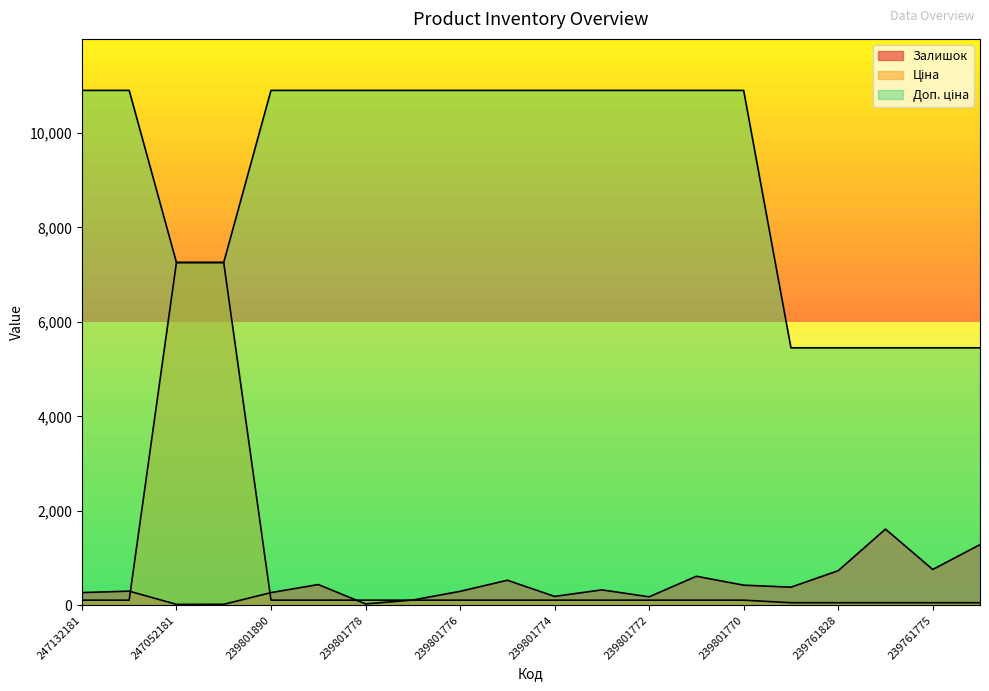

Reading left to right, transcribe all the data shown in this chart.

Залишок: 247132181=270.0	247132180=300.0	247052181=20.0	247052180=21.0	239801890=269.0	239801828=440.0	239801778=30.0	239801777=112.0	239801776=296.0	239801775=531.0	239801774=189.0	239801773=327.0	239801772=180.0	239801771=615.0	239801770=427.0	239761890=384.0	239761828=733.0	239761777=1614.0	239761775=759.0	239761774=1285.0
Ціна: 247132181=109.0	247132180=109.0	247052181=7258.9	247052180=7258.9	239801890=109.0	239801828=109.0	239801778=109.0	239801777=109.0	239801776=109.0	239801775=109.0	239801774=109.0	239801773=109.0	239801772=109.0	239801771=109.0	239801770=109.0	239761890=54.5	239761828=54.5	239761777=54.5	239761775=54.5	239761774=54.5
Доп. ціна: 247132181=10903.0	247132180=10903.0	247052181=7258.9	247052180=7258.9	239801890=10903.0	239801828=10903.0	239801778=10903.0	239801777=10903.0	239801776=10903.0	239801775=10903.0	239801774=10903.0	239801773=10903.0	239801772=10903.0	239801771=10903.0	239801770=10903.0	239761890=5452.0	239761828=5452.0	239761777=5452.0	239761775=5452.0	239761774=5452.0